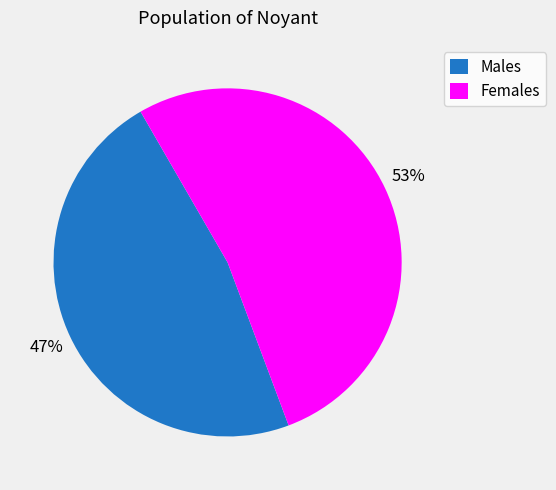

How many segments does this pie chart have?

2